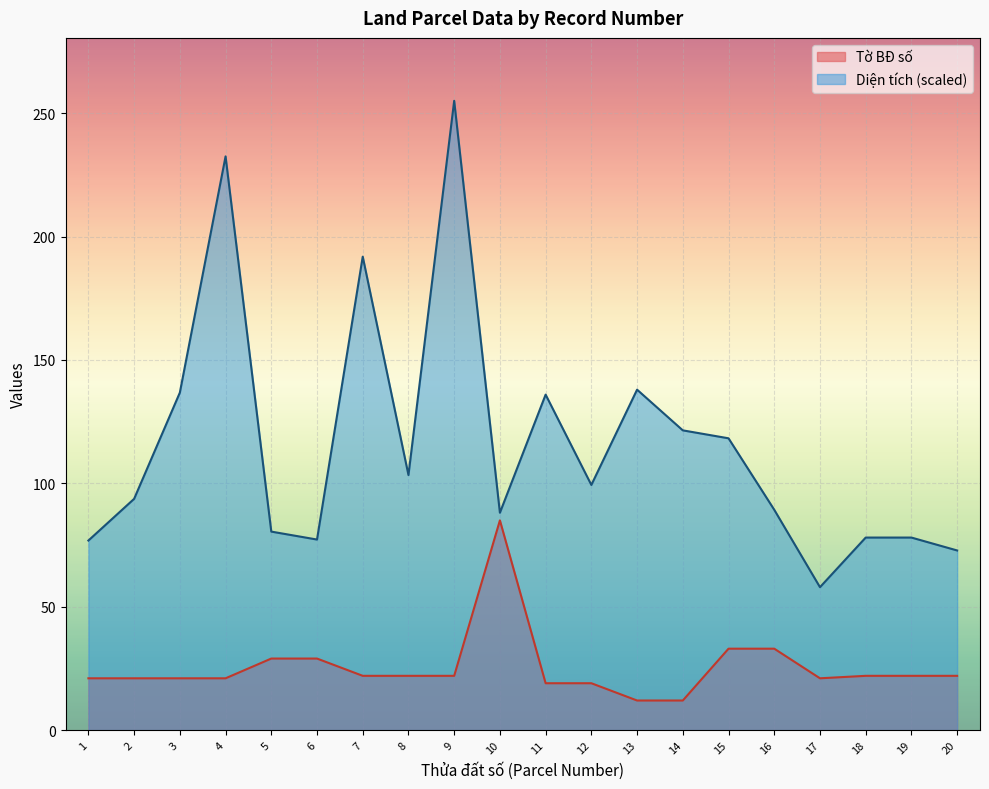

The value of Diện tích at 13 is 138.0. True or false?

True